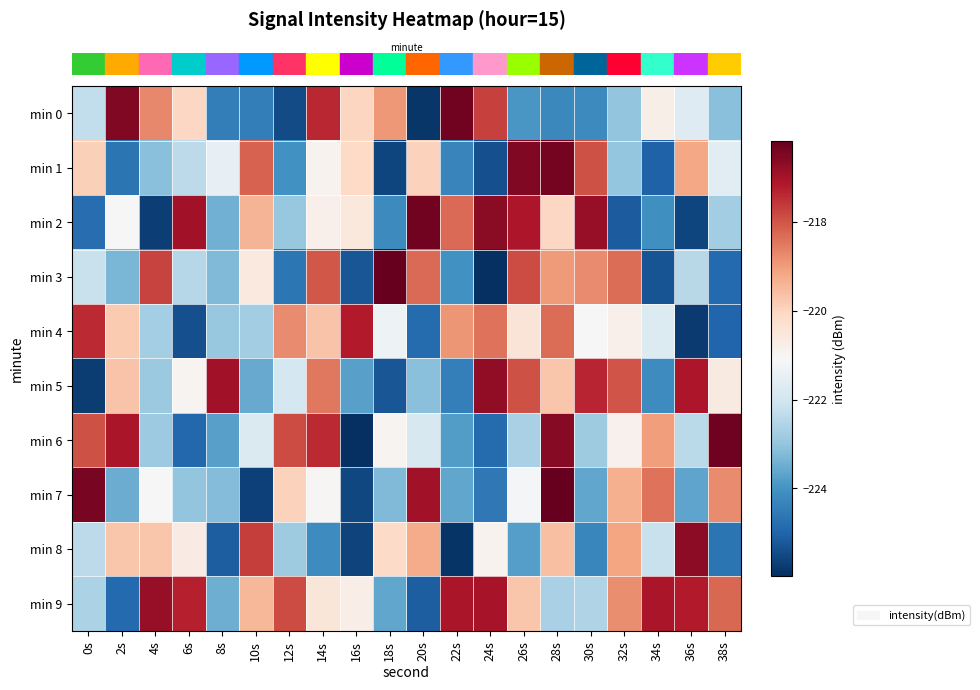

What is the total value across all series at 8s?

-2228.1